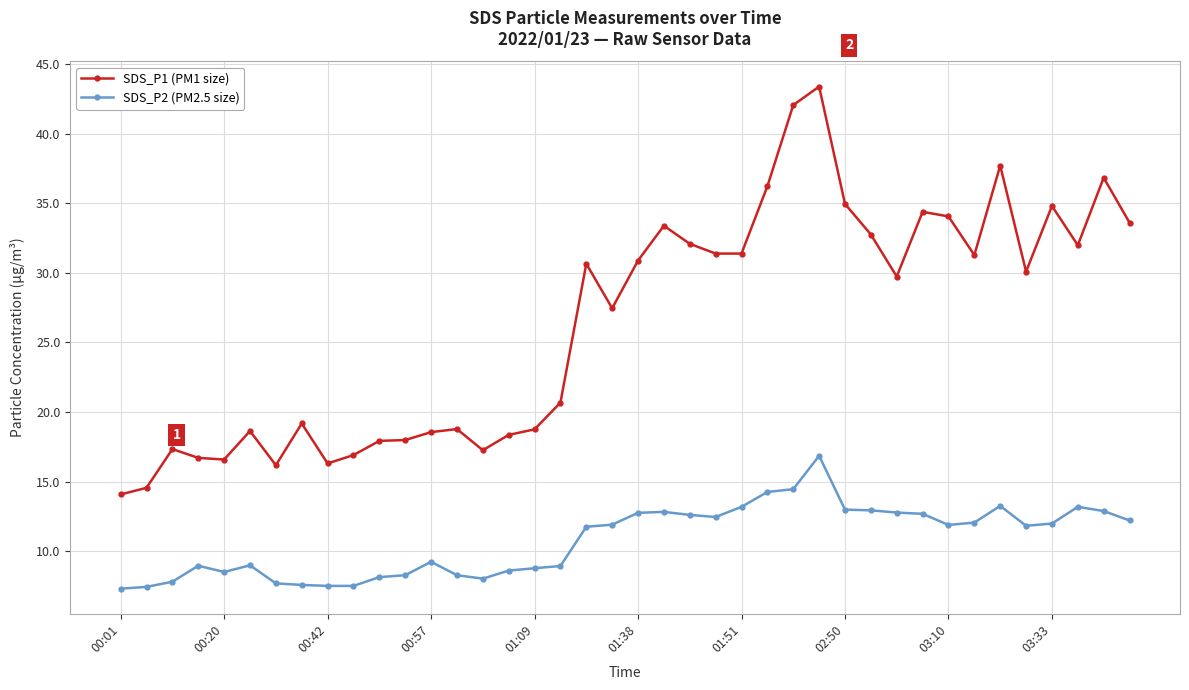

True or false: SDS_P2 (PM2.5 size) and SDS_P1 (PM1 size) cross at least once.

False